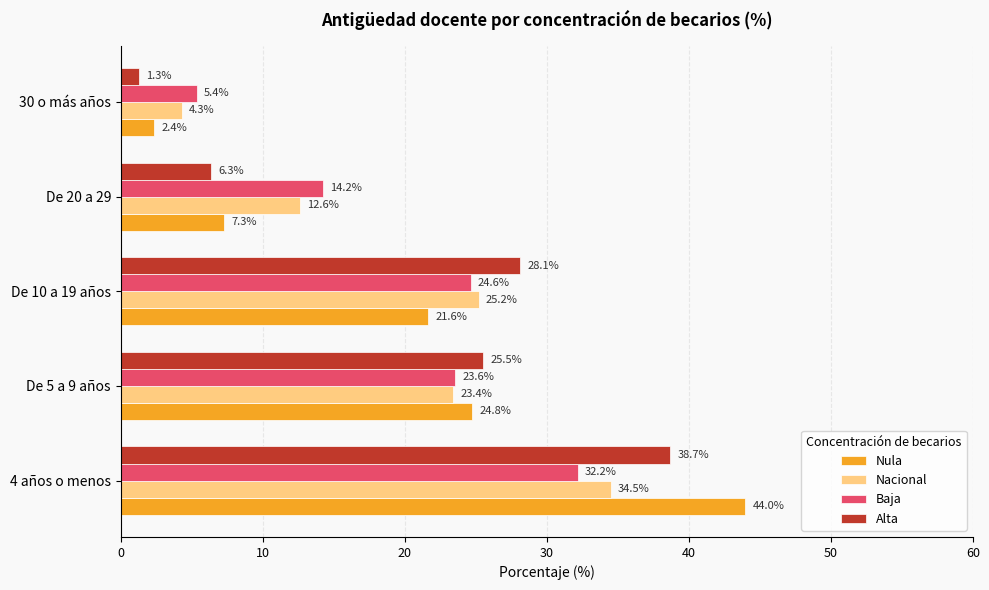

How many distinct data groups are displayed?

4